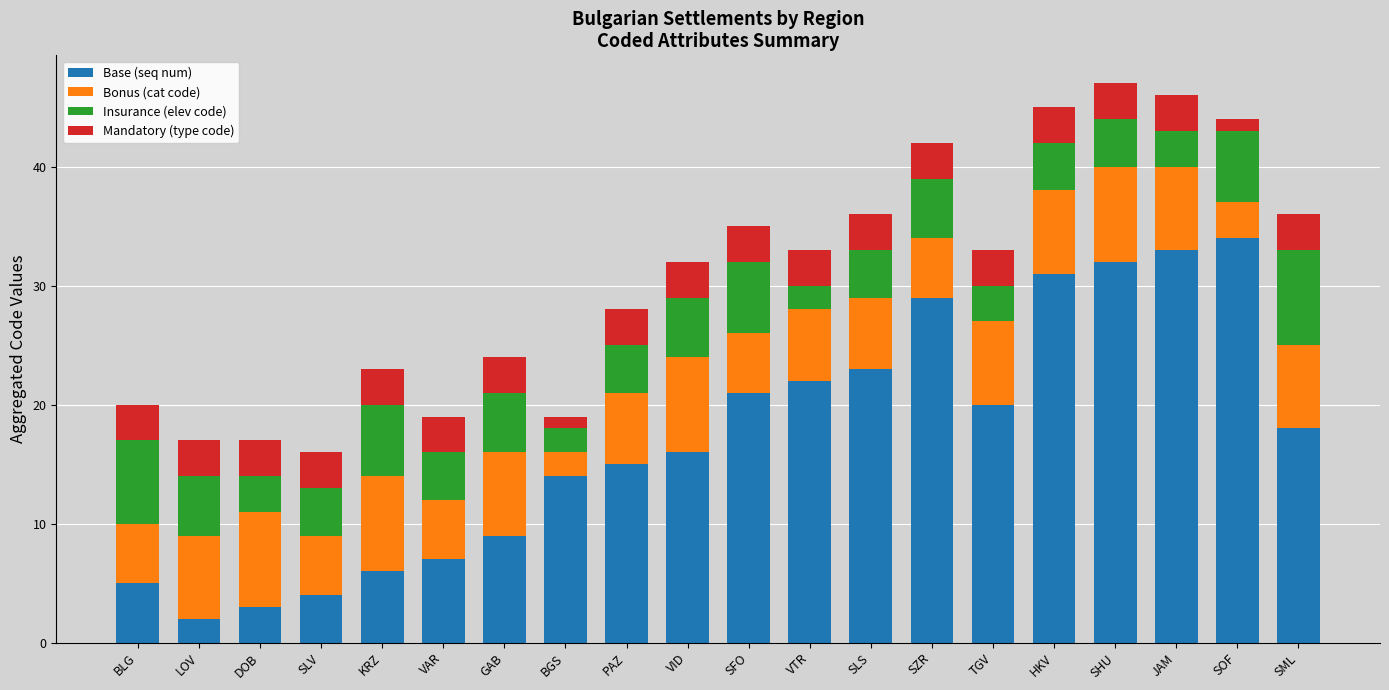

What is the total value across all series at VID?

32